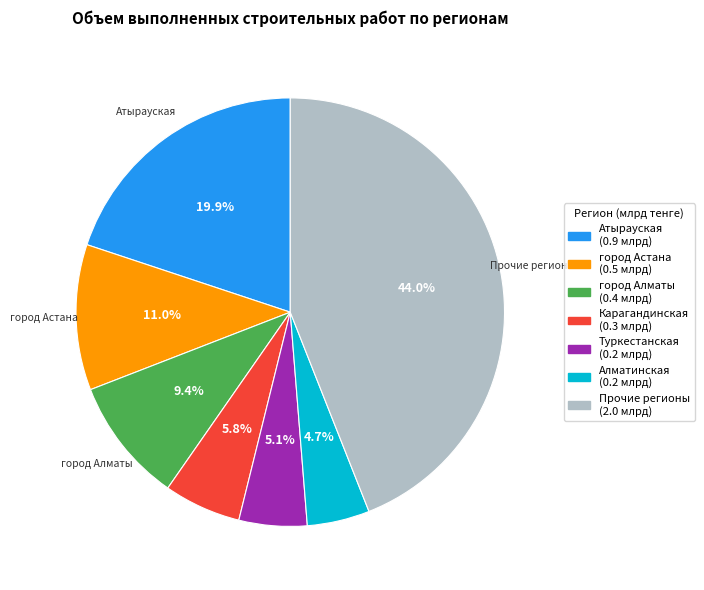

Is there any slice that represents more than half of the pie?

No